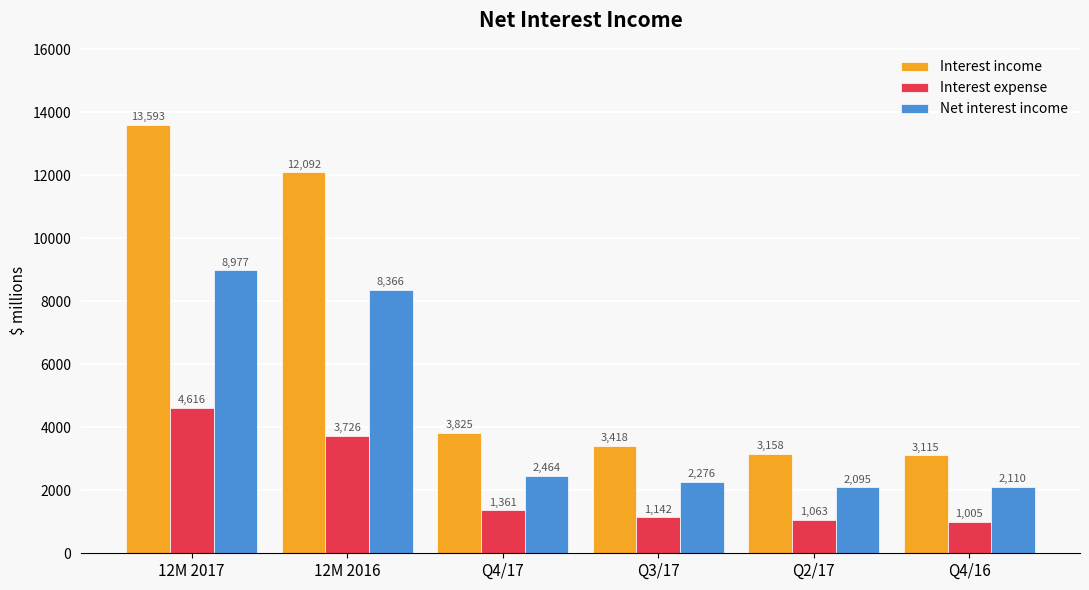

What is the spread (max minus min) of values at Q4/16?

2110